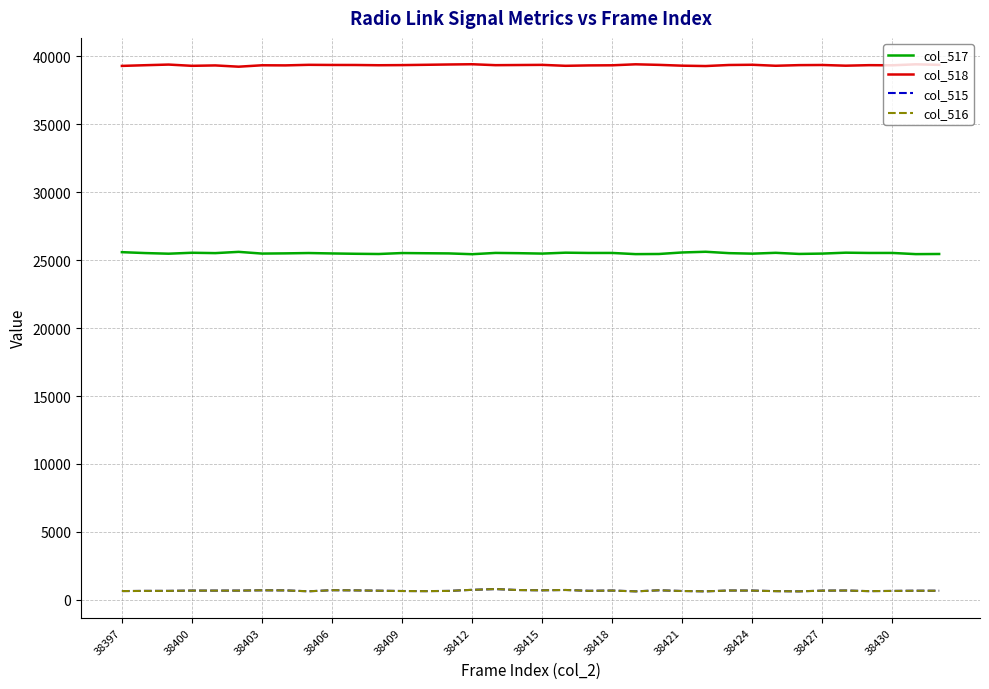

What is the maximum value shown in the chart?

39429